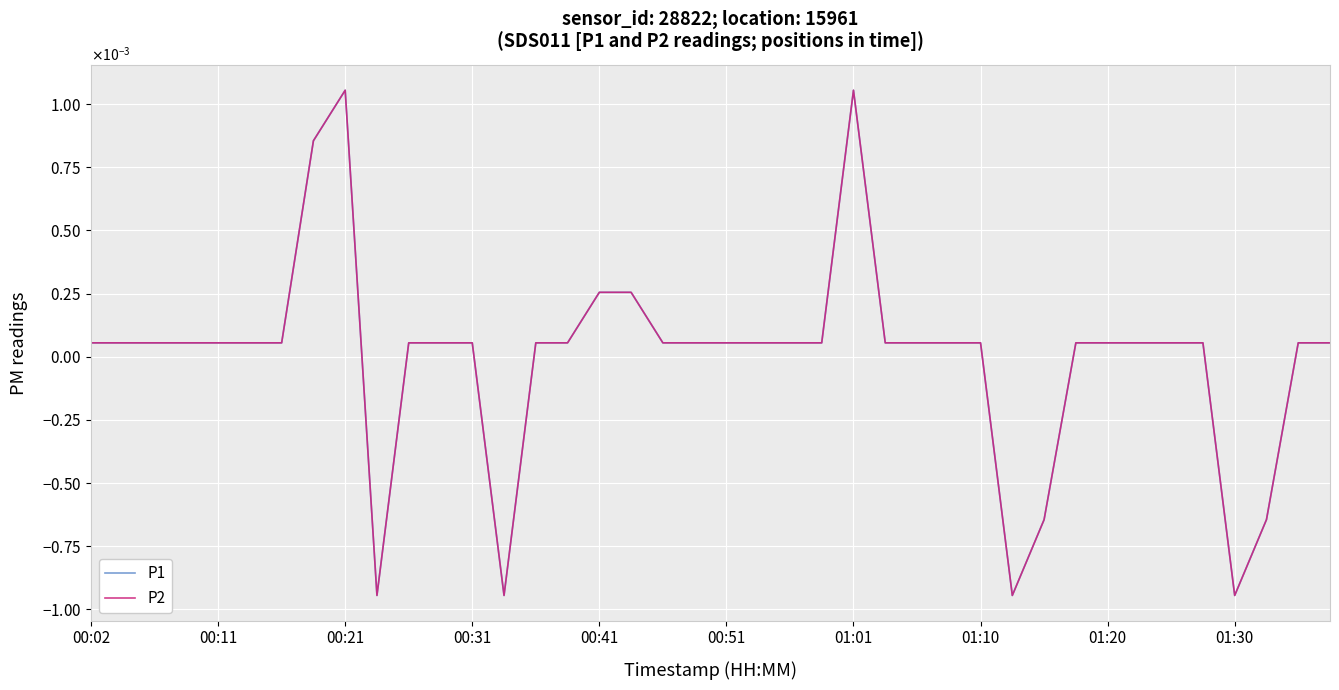

True or false: P1 and P2 intersect in this chart.

False